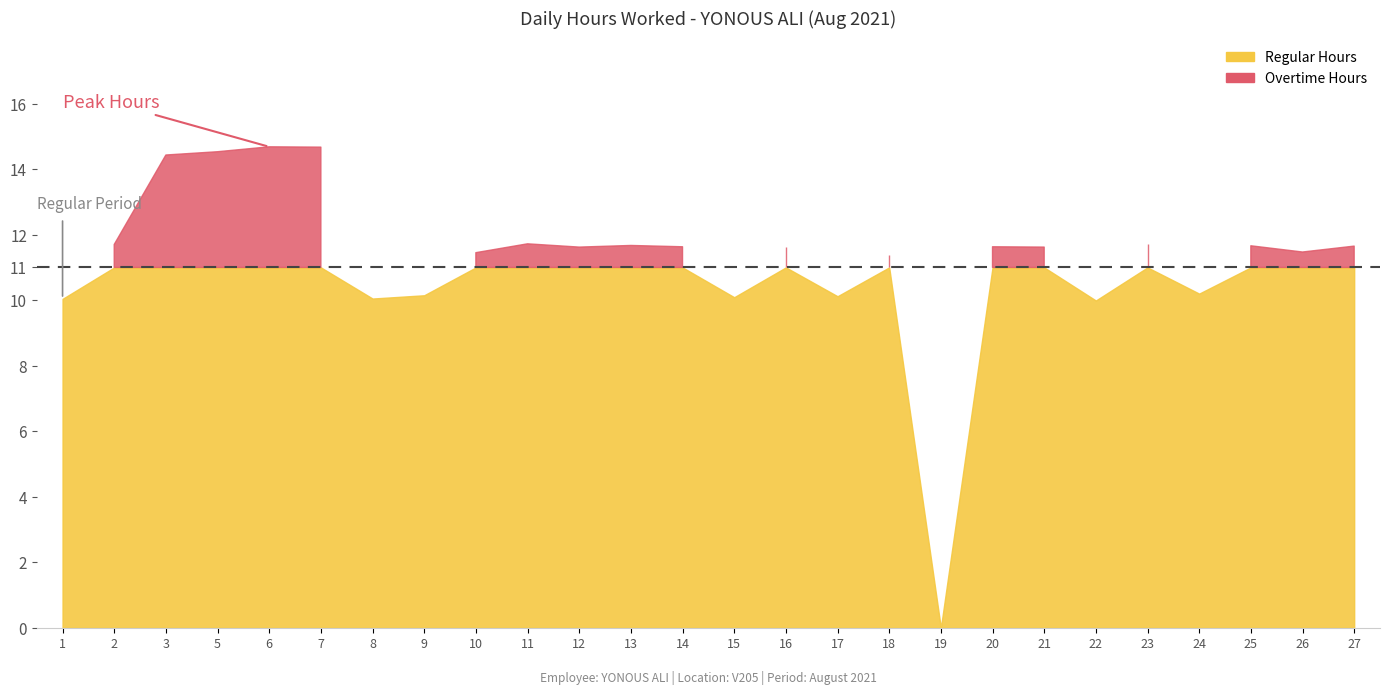

True or false: the data shows 11.5 at 26.

True